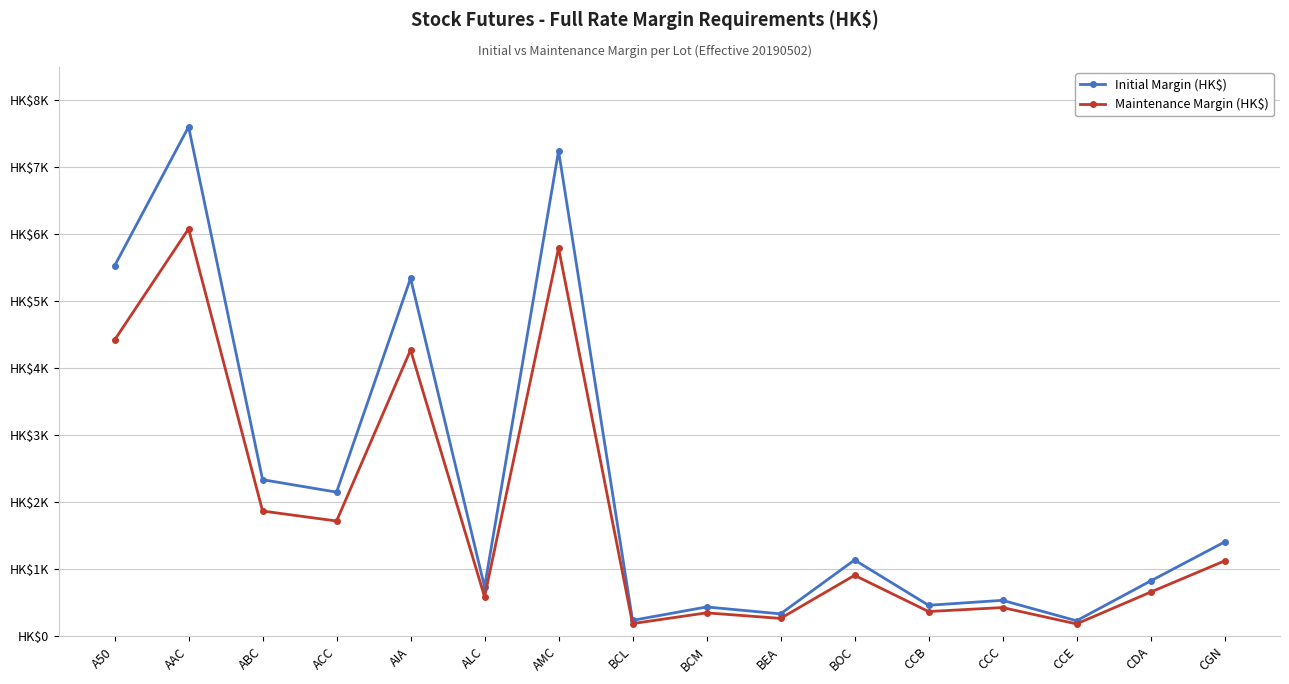

True or false: Maintenance Margin (HK$) and Initial Margin (HK$) cross at least once.

False